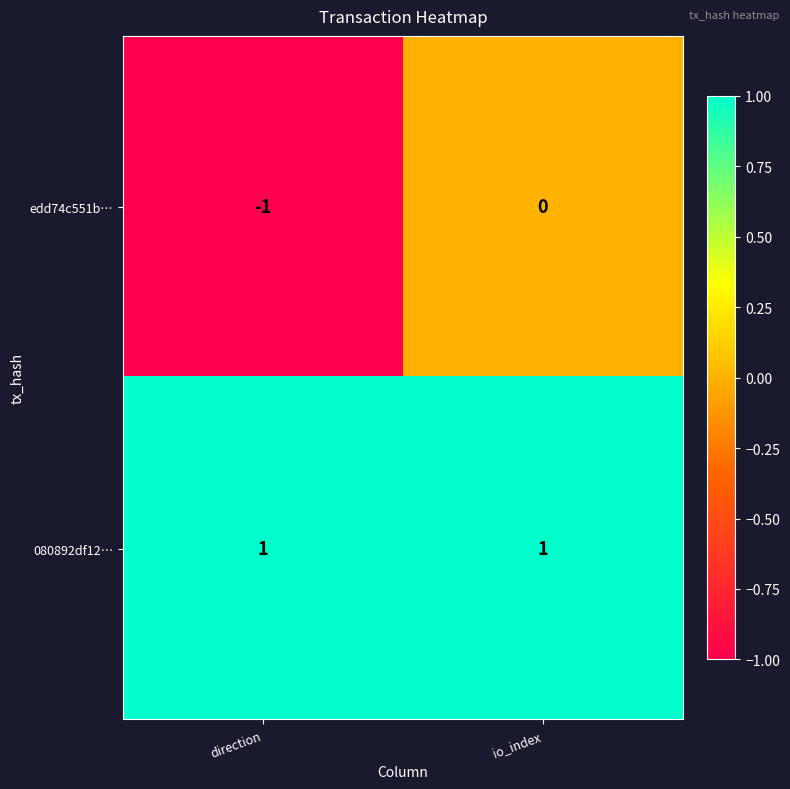

Which series has the largest range (max minus min)?

edd74c551b…